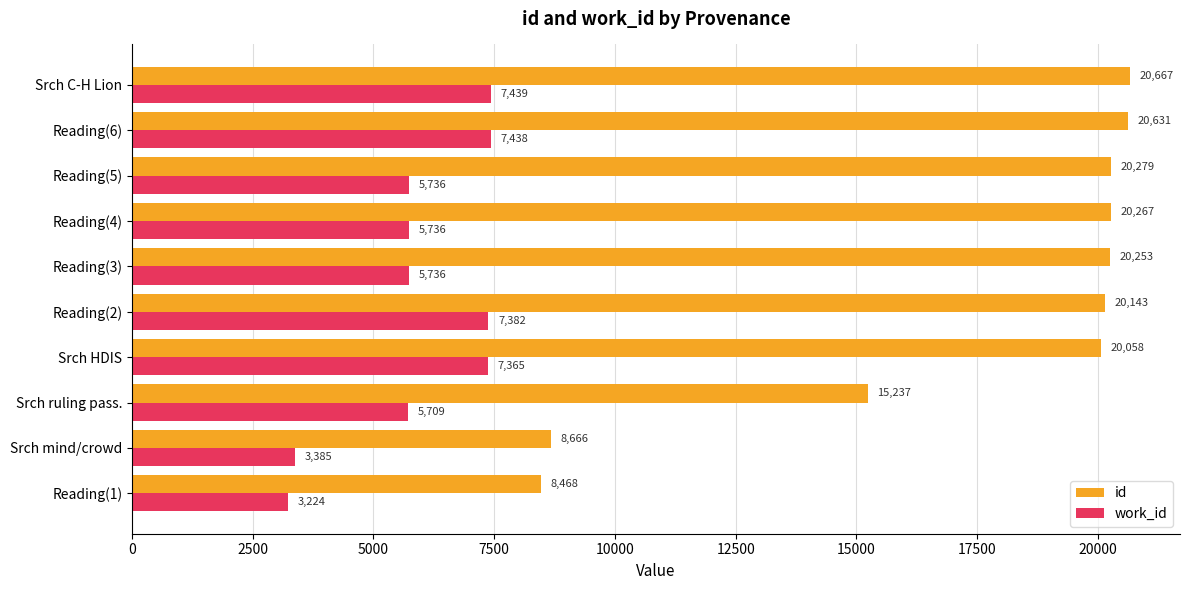

Which label corresponds to the largest value in the chart?

Srch C-H Lion